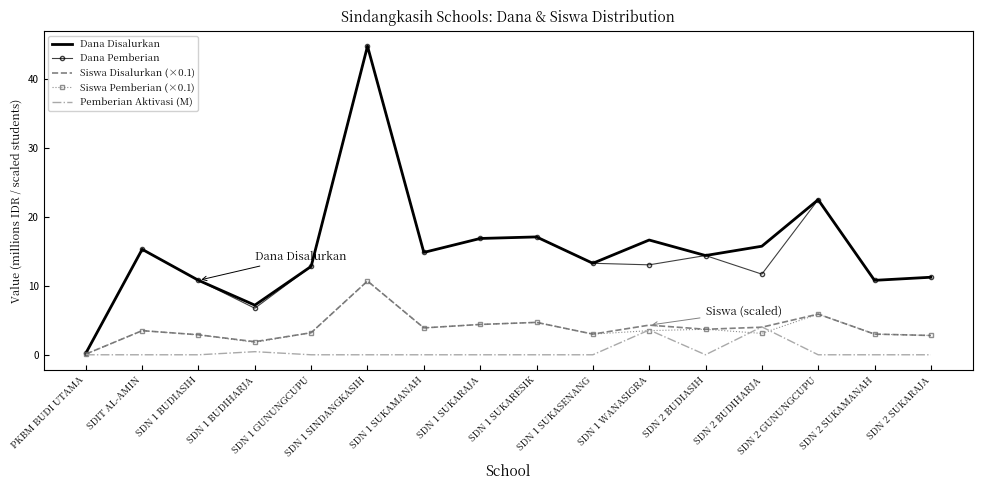

What is the sum of the Dana Pemberian values at SDN 2 SUKARAJA and SDN 2 BUDIASIH?

25.6